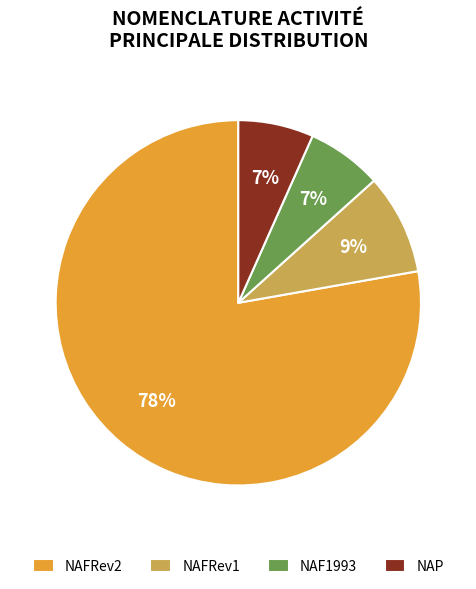

Which slice is the largest?

NAFRev2